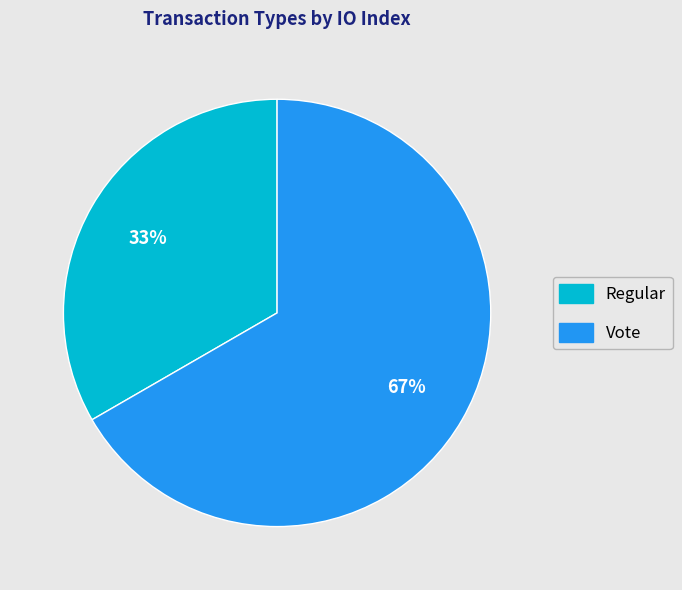

Rank the categories by value from highest to lowest.

Vote, Regular